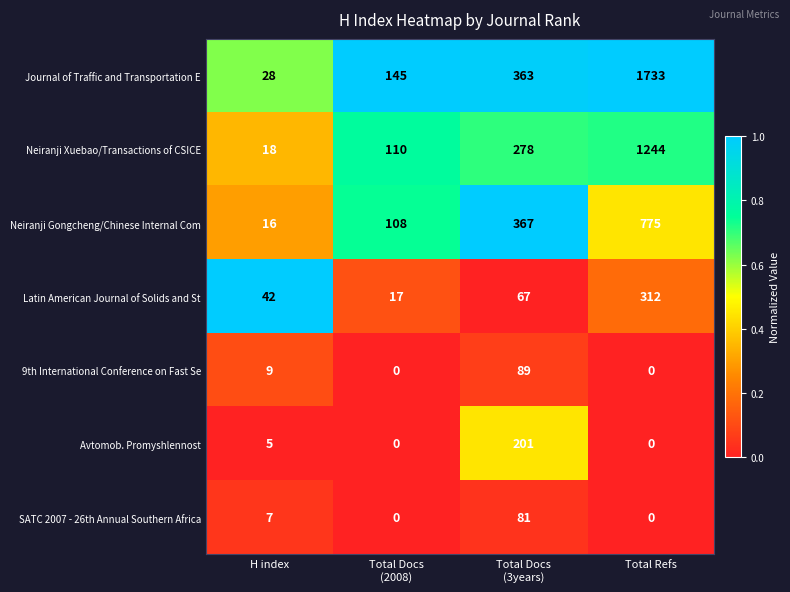

Count the Neiranji Gongcheng/Chinese Internal Com values in the range 108 to 775.

3